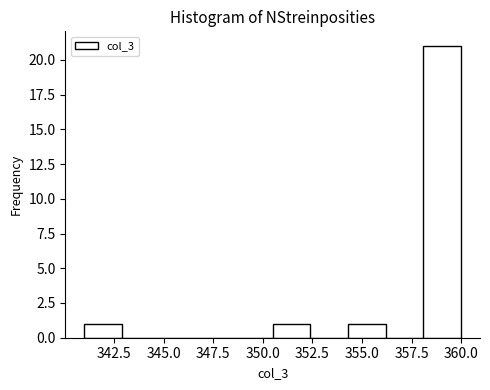

Around what value on the x-axis is the tallest bar? Give the approximate position of its centre, as read against the axis.

359.0